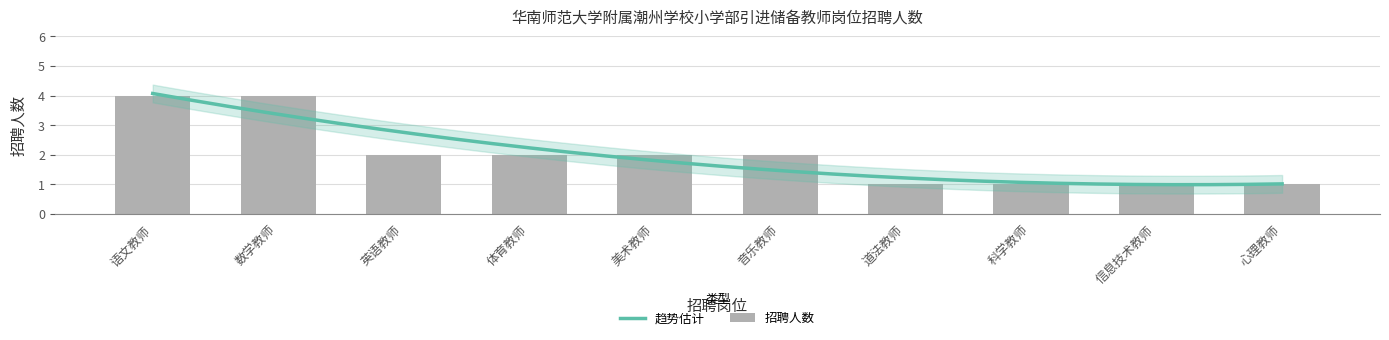

How many categories are shown in the chart?

10